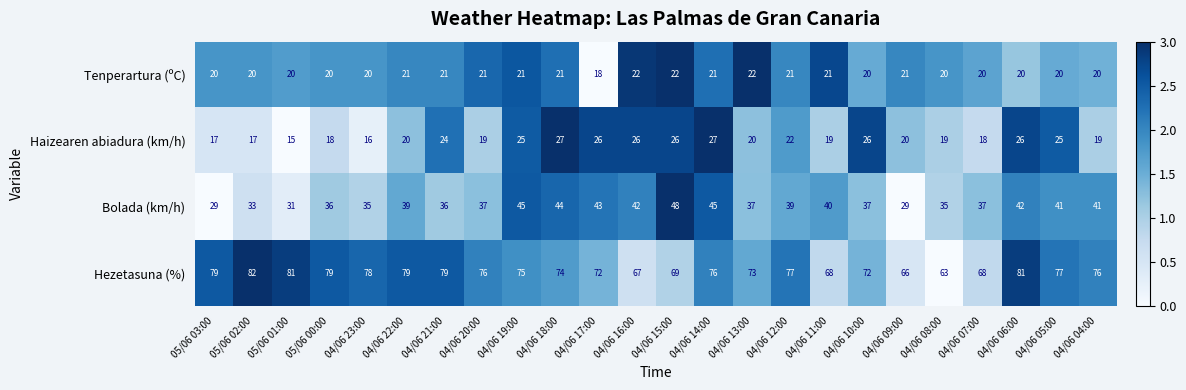

Rank the series by their maximum value, from highest to lowest.

Hezetasuna (%), Bolada (km/h), Haizearen abiadura (km/h), Tenperartura (ºC)